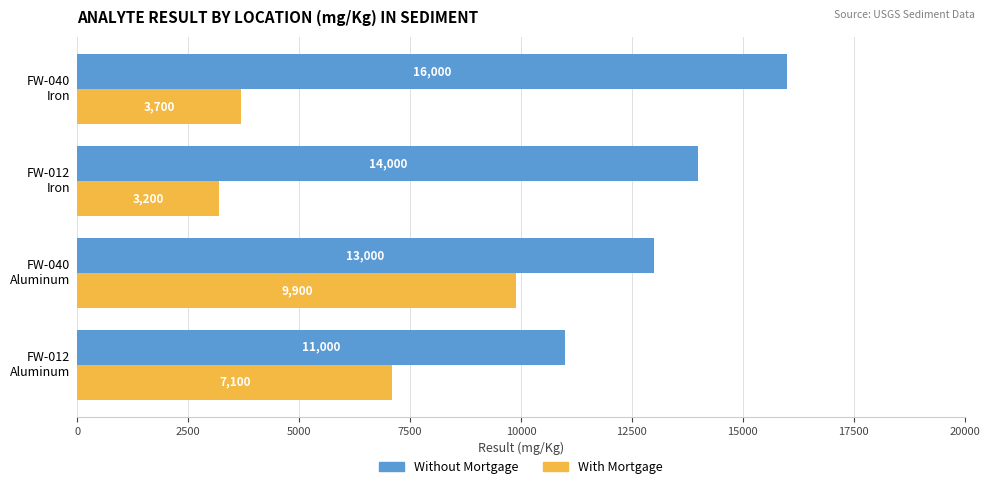

How many Without Mortgage values are between 13000 and 16000?

3